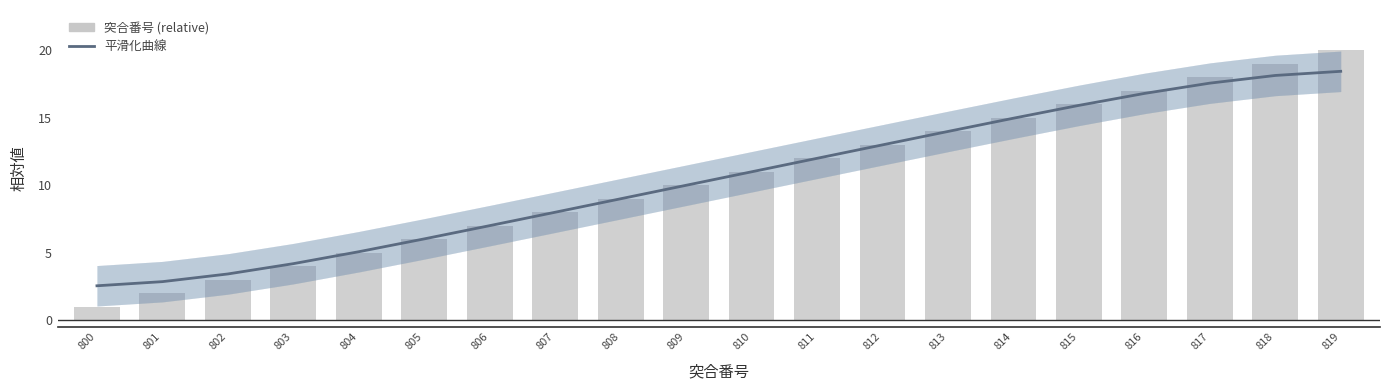

Reading left to right, what are all the values shown in this chart?

平滑化曲線: 800=2.5	801=2.9	802=3.4	803=4.2	804=5.1	805=6.0	806=7.0	807=8.0	808=9.0	809=10.0	810=11.0	811=12.0	812=13.0	813=14.0	814=15.0	815=15.9	816=16.8	817=17.6	818=18.1	819=18.5
突合番号 (relative): 800=1.0	801=2.0	802=3.0	803=4.0	804=5.0	805=6.0	806=7.0	807=8.0	808=9.0	809=10.0	810=11.0	811=12.0	812=13.0	813=14.0	814=15.0	815=16.0	816=17.0	817=18.0	818=19.0	819=20.0